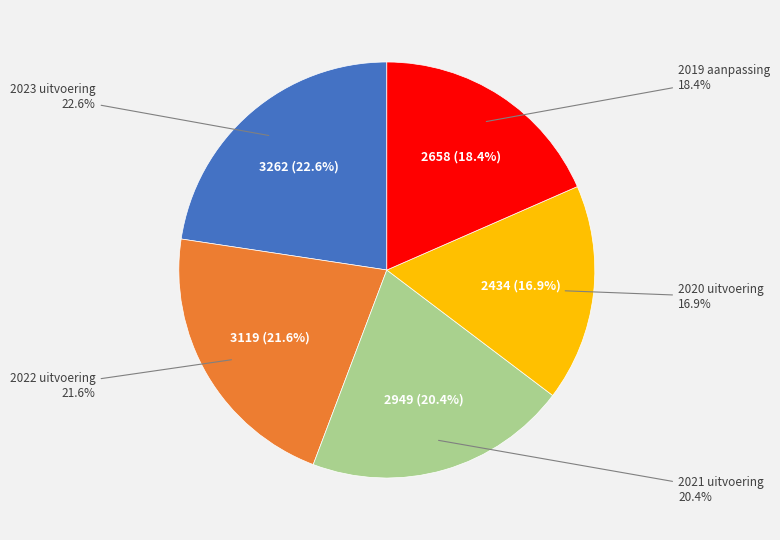

What is the largest slice in the pie chart?

2023 uitvoering